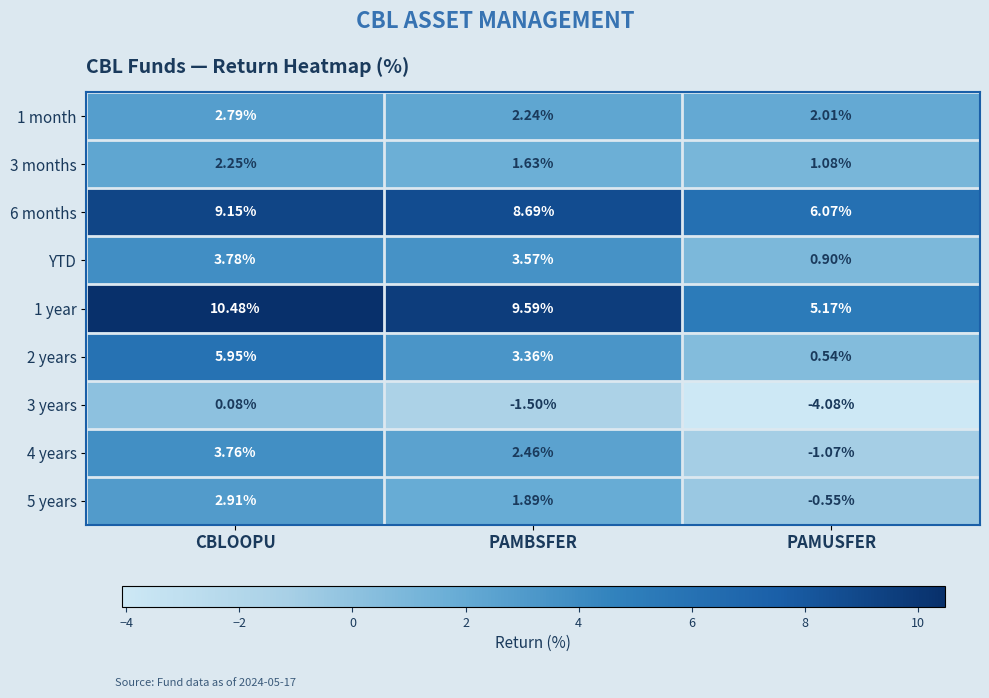

List the labels in order of 4 years value, largest first.

CBLOOPU, PAMBSFER, PAMUSFER